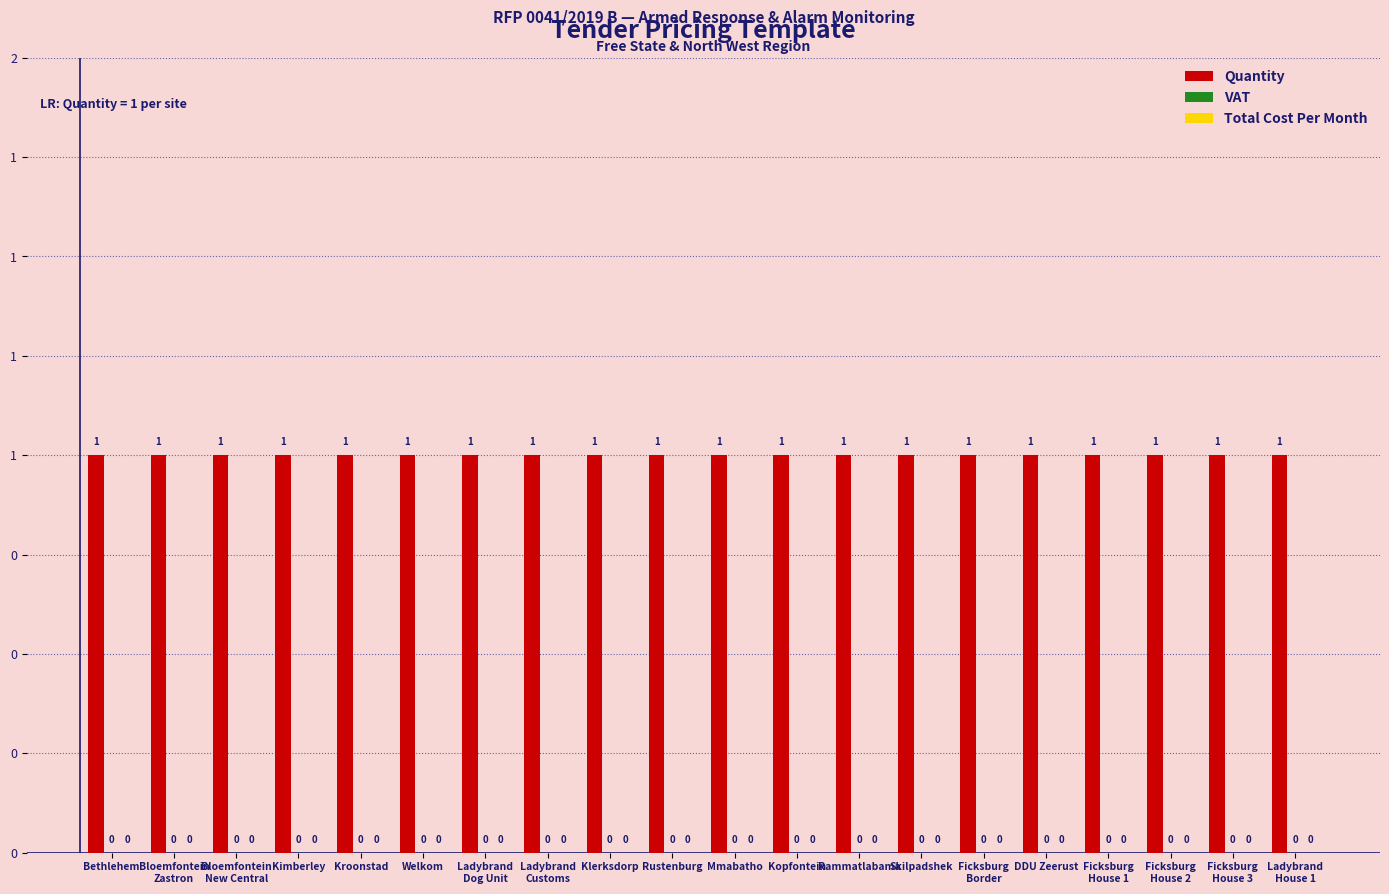

At how many categories does at least one series exceed 0?

20